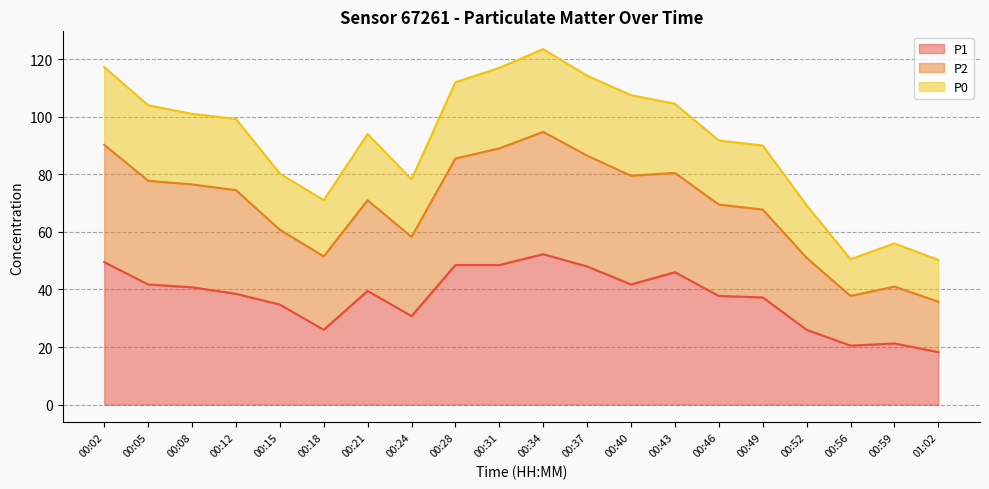

What is the spread (max minus min) of values at 01:02?

32.0